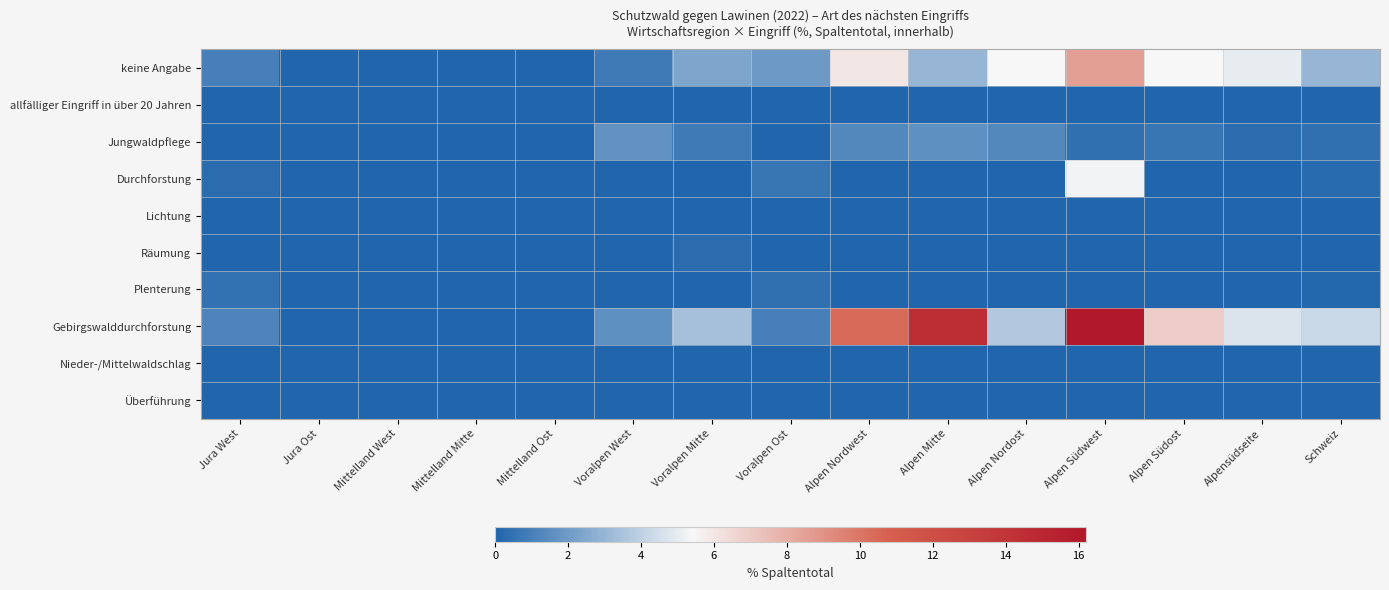

At which category is the sum across all series the highest?

Alpen Südwest